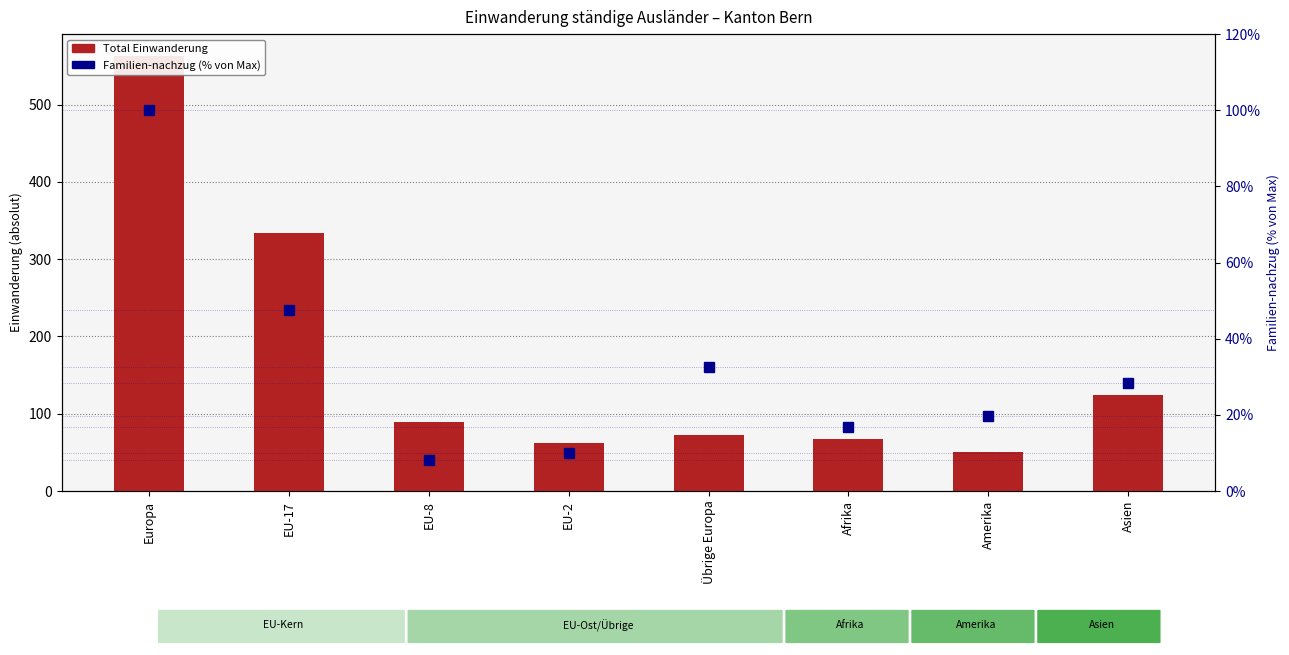

What is the greatest value displayed?

563.0